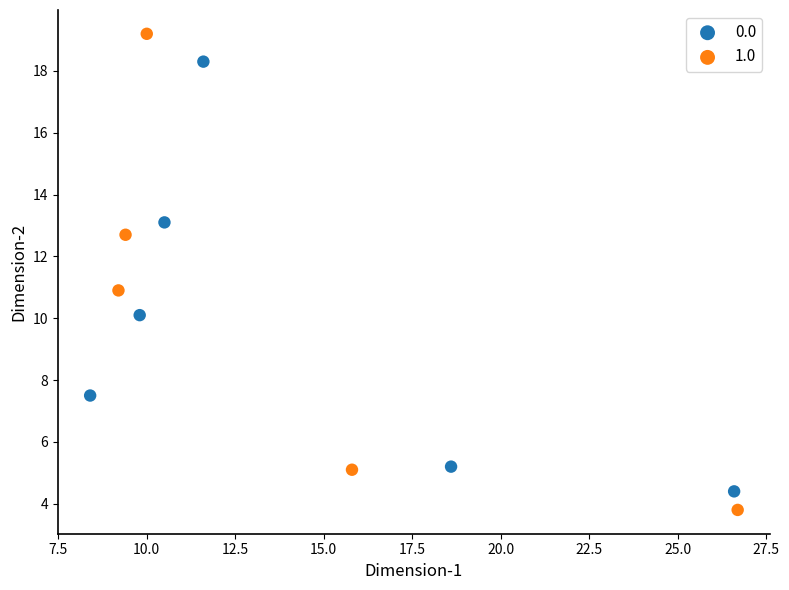

Which series contains the lowest Y value?

1.0